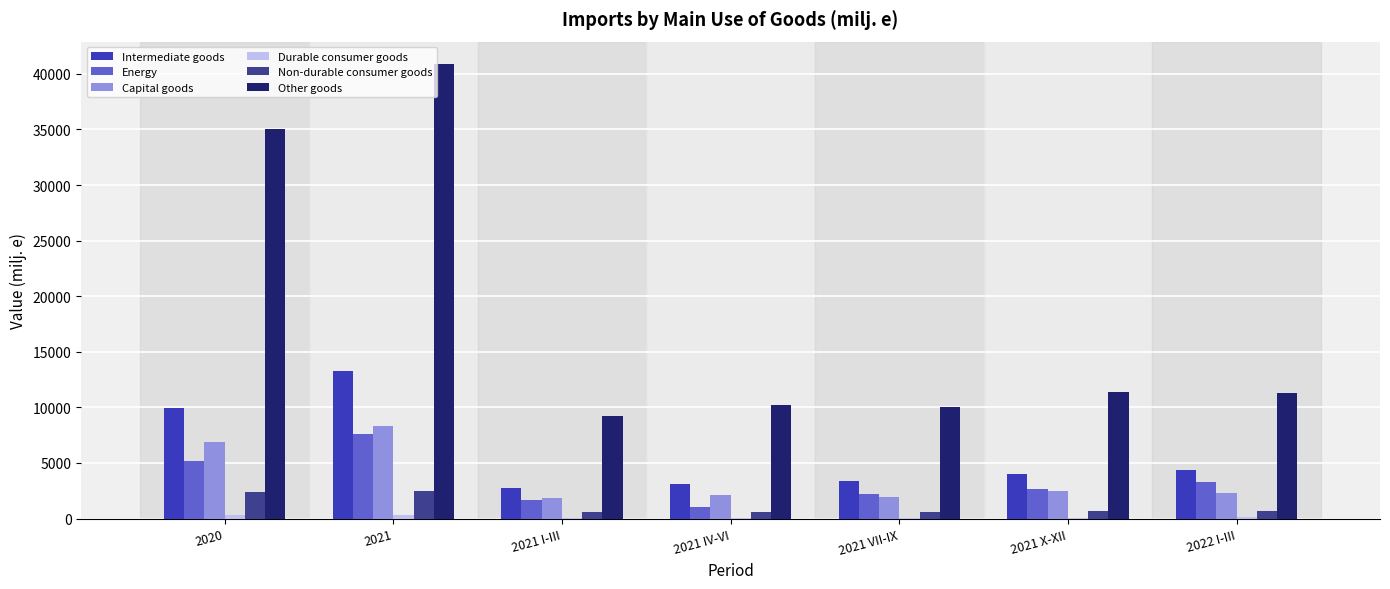

At which category is the sum across all series the highest?

2021